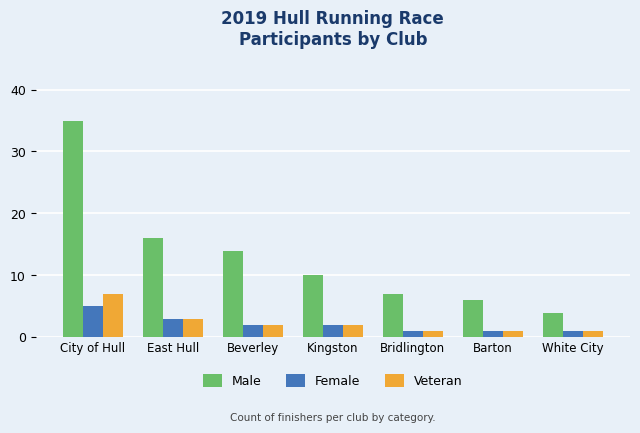

What is the sum of the Male values at City of Hull and Barton?

41